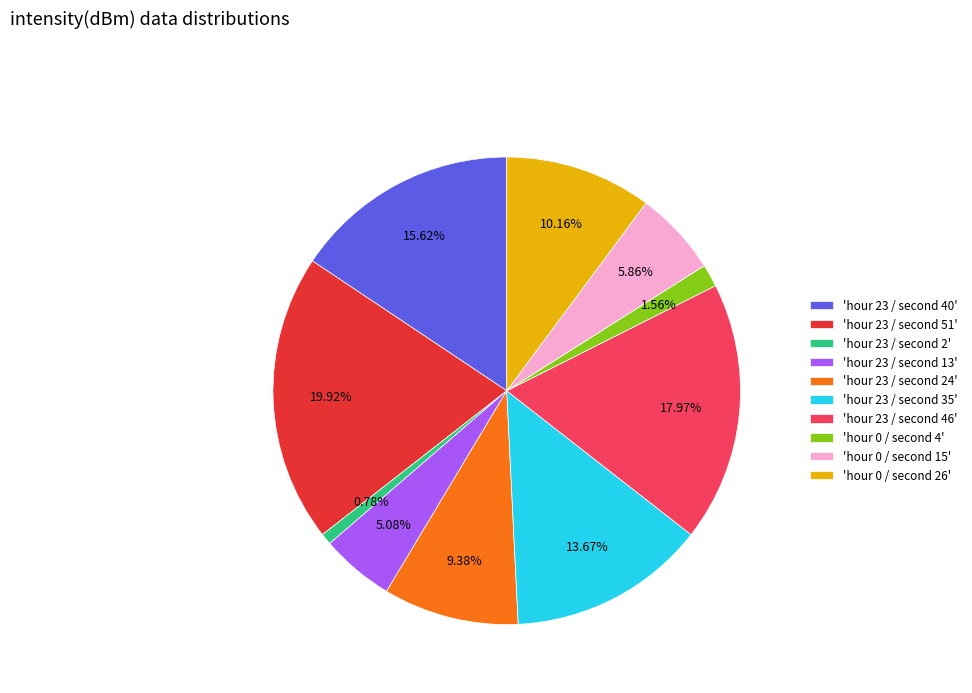

Rank the categories by value from lowest to highest.

'hour 23 / second 2', 'hour 0 / second 4', 'hour 23 / second 13', 'hour 0 / second 15', 'hour 23 / second 24', 'hour 0 / second 26', 'hour 23 / second 35', 'hour 23 / second 40', 'hour 23 / second 46', 'hour 23 / second 51'